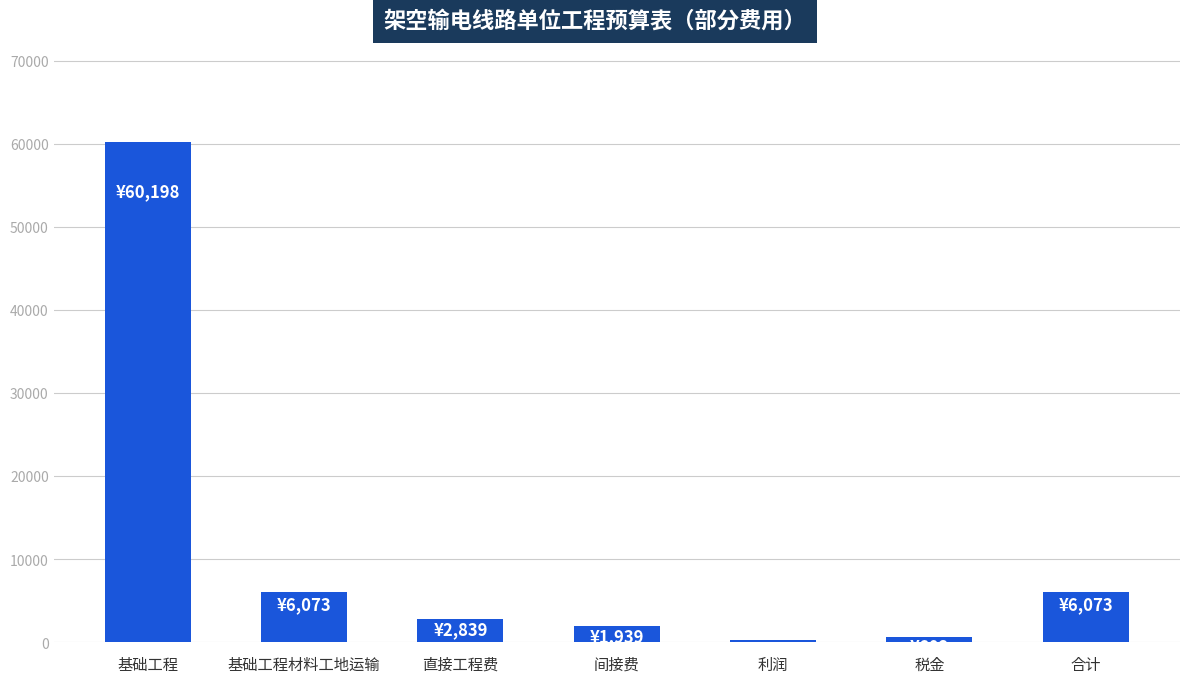

What is the difference between the maximum and second lowest values?

59596